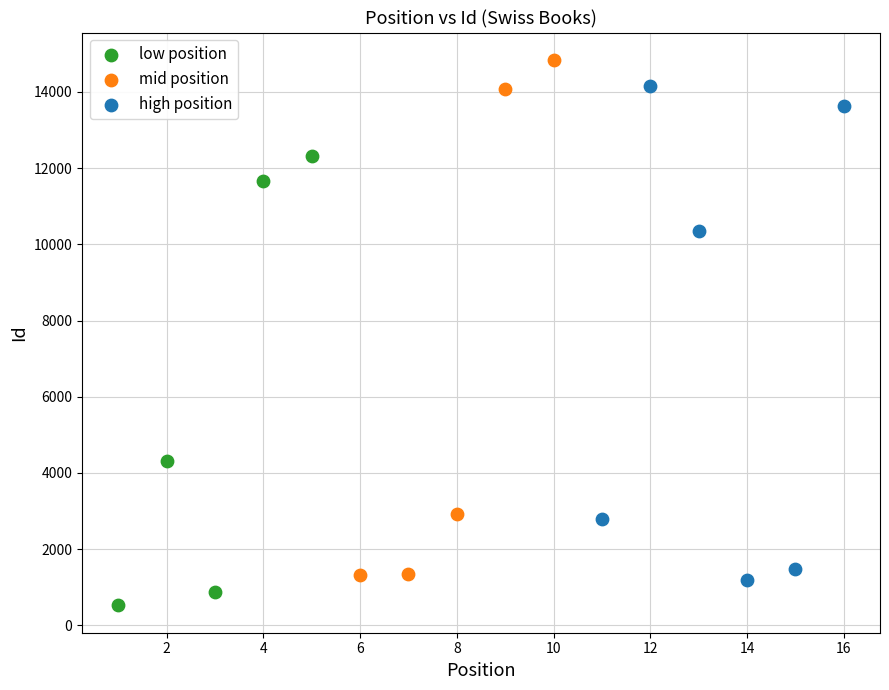

Which series contains the highest Y value?

mid position